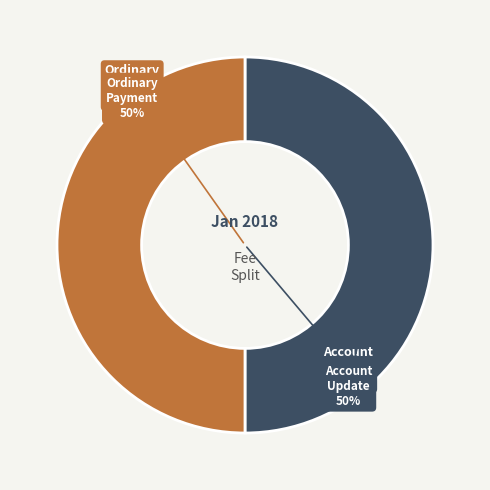

What percentage do Ordinary Payment (446934) and Account Update (447412) together represent?

100.0%